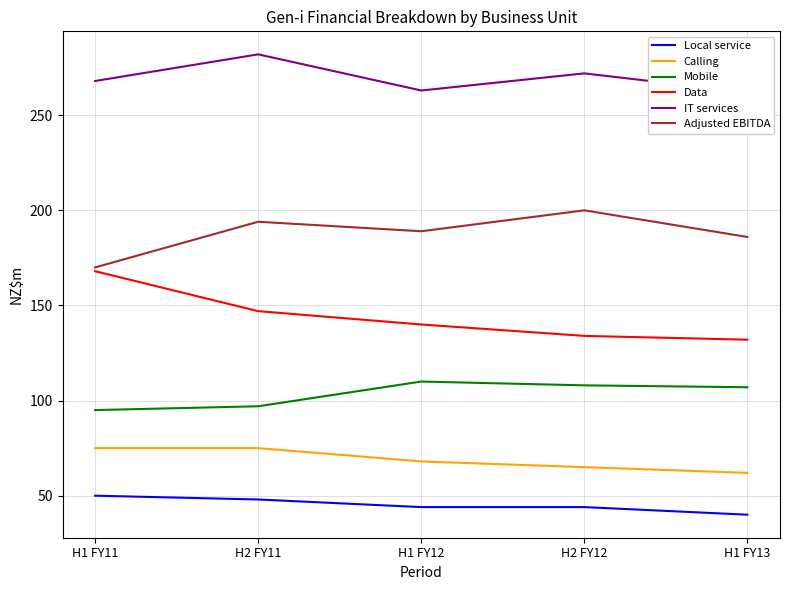

What is the value of the Data point at the 2nd from the left?

147